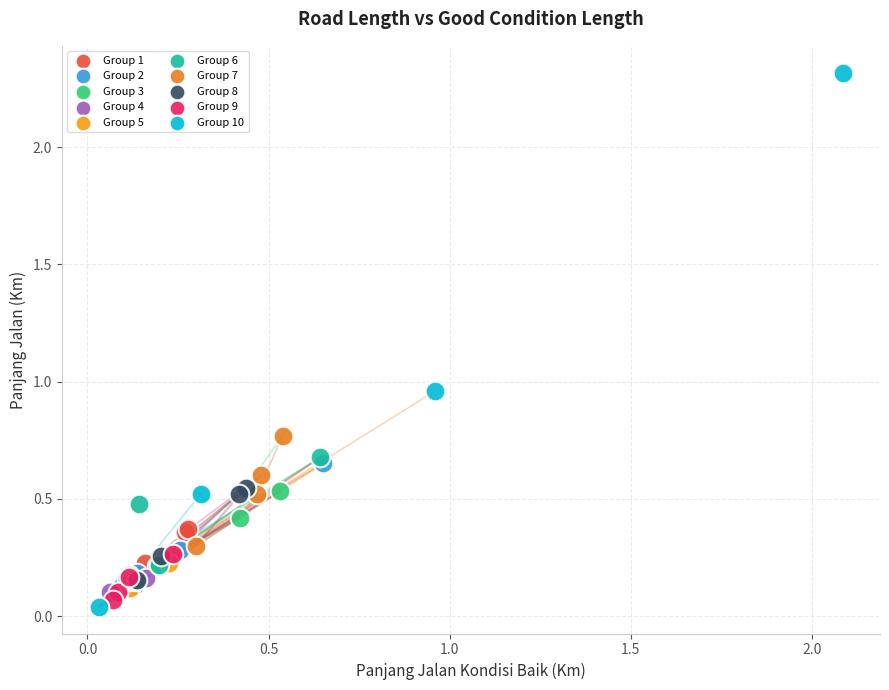

Which series reaches the minimum Y coordinate?

Group 10